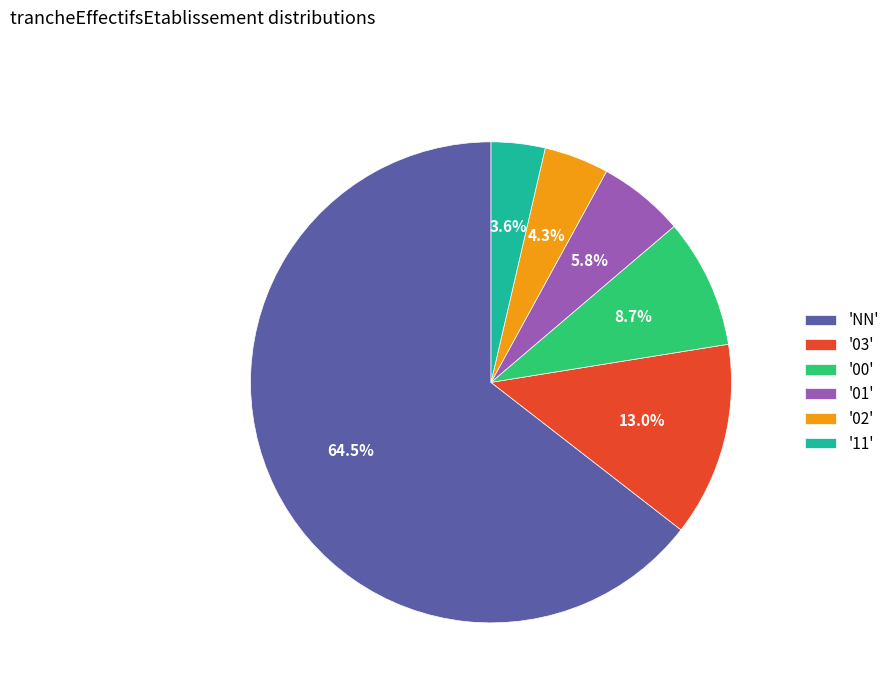

Rank the categories by value from highest to lowest.

'NN', '03', '00', '01', '02', '11'